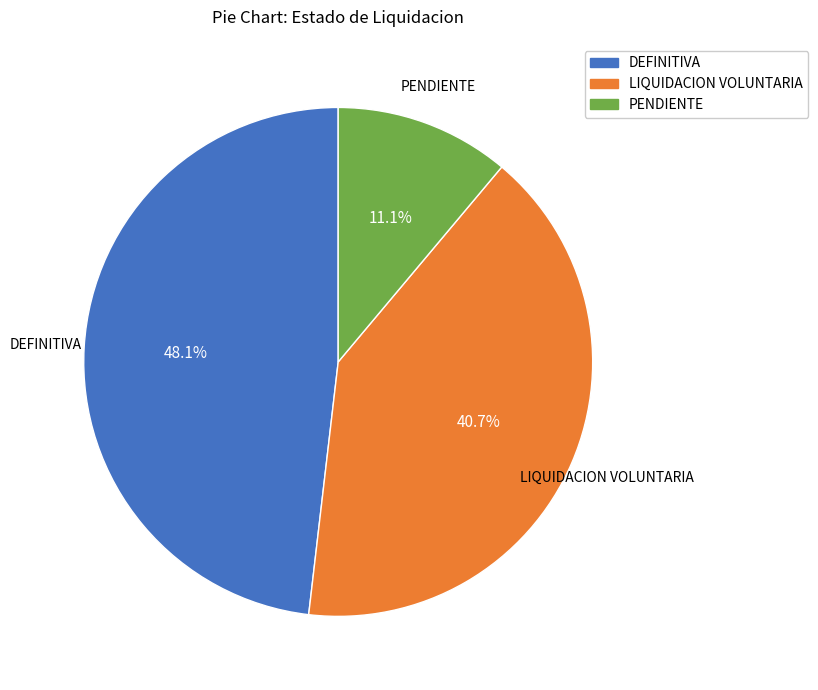

What is the smallest slice in the pie chart?

PENDIENTE